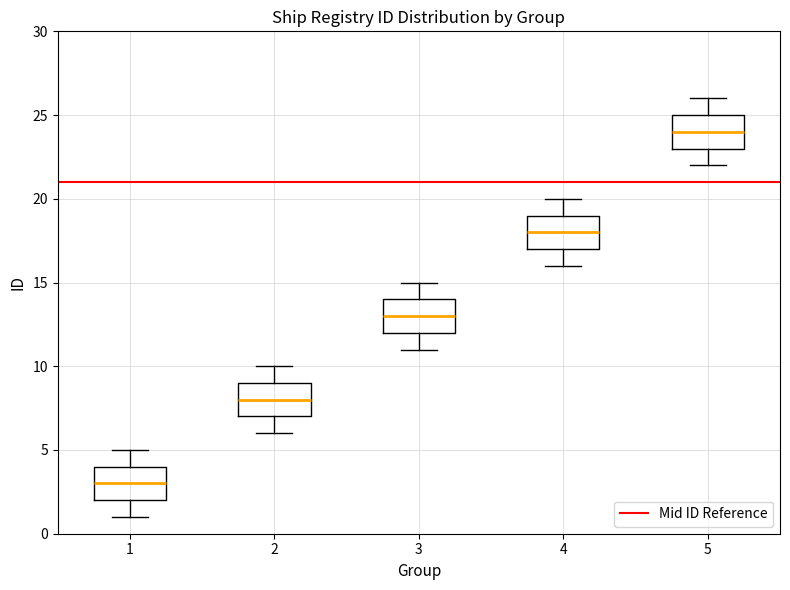

Reading left to right, read every box against the y-axis: the position of its median line, the range the box covers, and the ends of its whiskers. The values are not printed on the chart, so give them approximately, as read against the axis.

1: median 3, box 2 to 4, whiskers 1 to 5
2: median 8, box 7 to 9, whiskers 6 to 10
3: median 13, box 12 to 14, whiskers 11 to 15
4: median 18, box 17 to 19, whiskers 16 to 20
5: median 24, box 23 to 25, whiskers 22 to 26